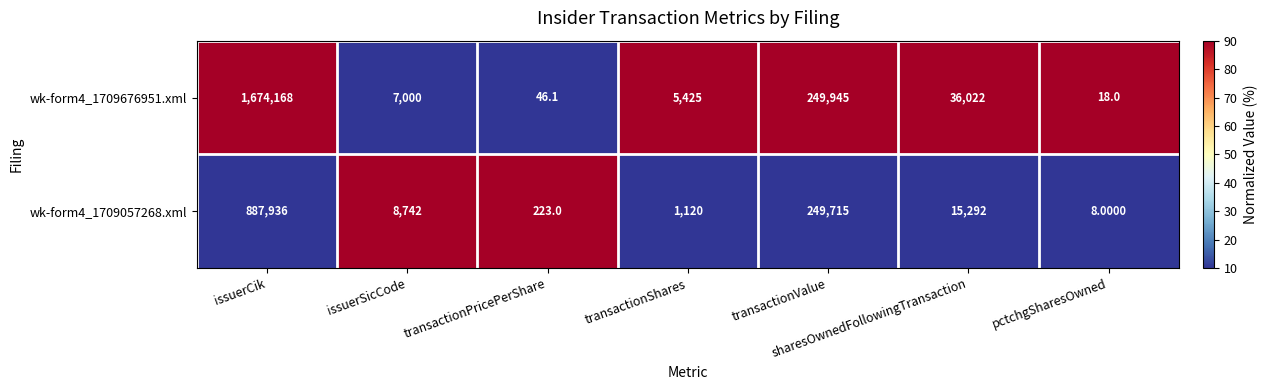

Which series changed the most between issuerCik and transactionShares?

wk-form4_1709676951.xml